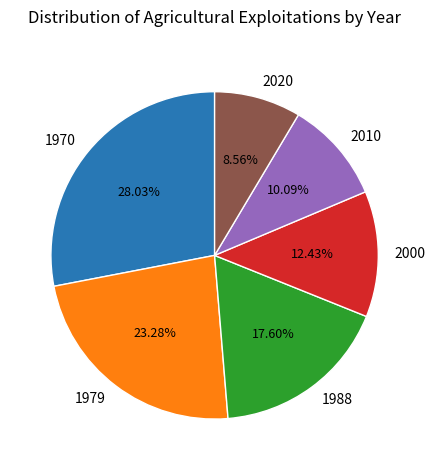

What is the ratio of the value at 2000 to the value at 2010?

1.2